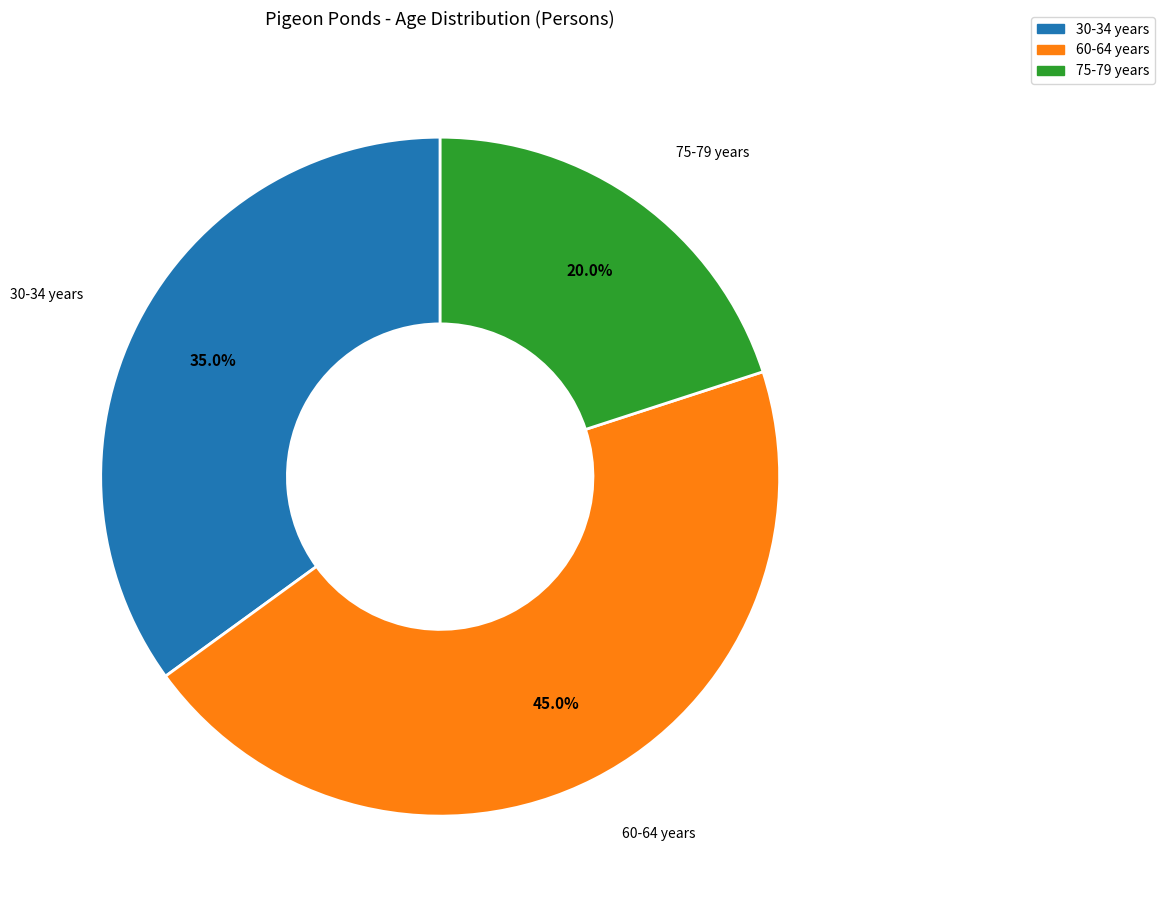

To the nearest percent, what is the average slice percentage?

33%